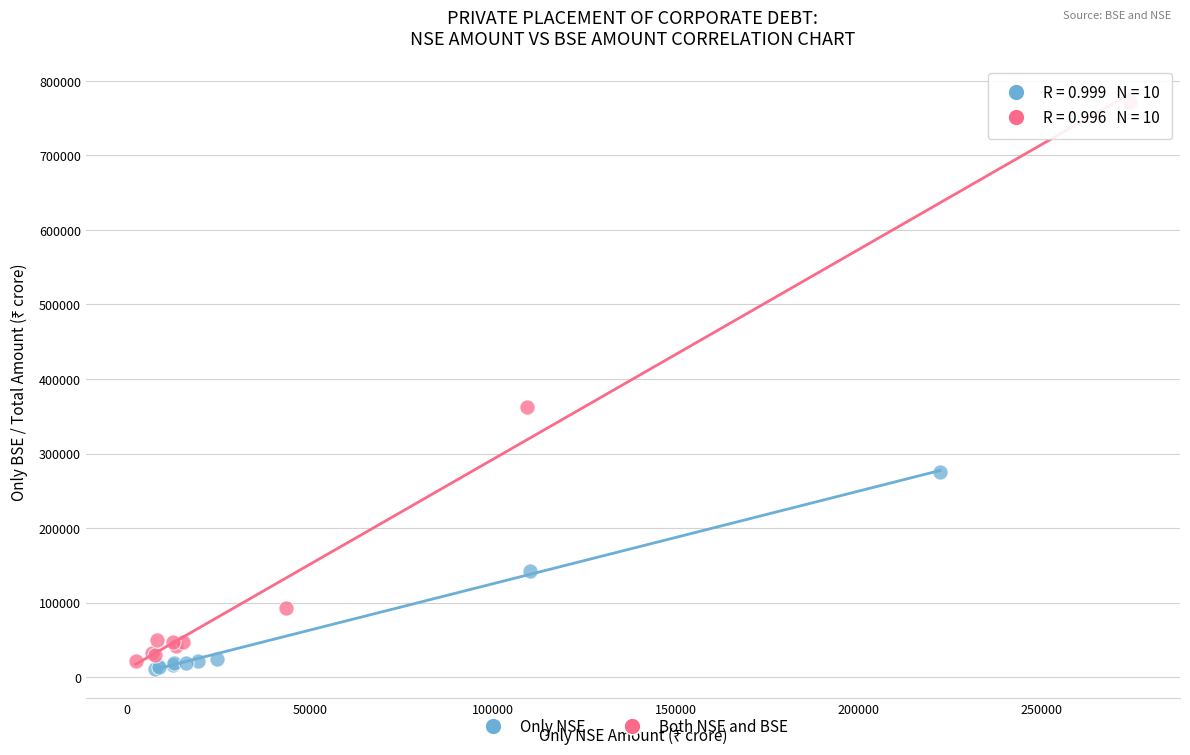

What are all the series names shown in the legend?

Only NSE, Both NSE and BSE